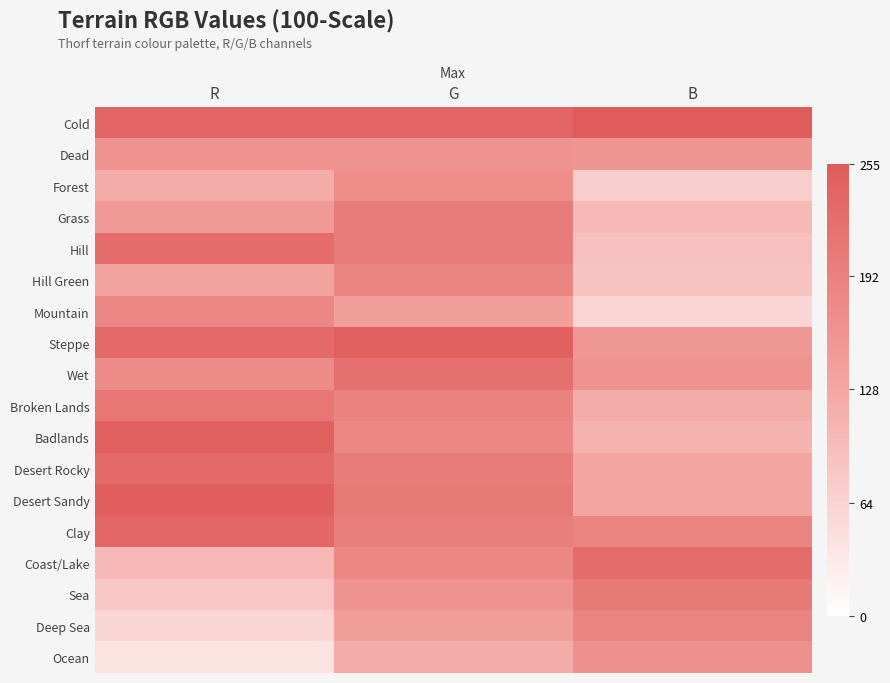

Reading left to right, list all the values displayed in this chart.

Cold: R=240	G=240	B=255
Dead: R=160	G=160	B=155
Forest: R=120	G=170	B=70
Grass: R=150	G=200	B=100
Hill: R=225	G=200	B=90
Hill Green: R=135	G=185	B=85
Mountain: R=180	G=140	B=60
Steppe: R=230	G=245	B=154
Wet: R=175	G=220	B=160
Broken Lands: R=210	G=190	B=120
Badlands: R=245	G=180	B=110
Desert Rocky: R=230	G=200	B=130
Desert Sandy: R=250	G=205	B=130
Clay: R=235	G=195	B=185
Coast/Lake: R=100	G=180	B=225
Sea: R=80	G=160	B=205
Deep Sea: R=60	G=140	B=185
Ocean: R=40	G=120	B=165